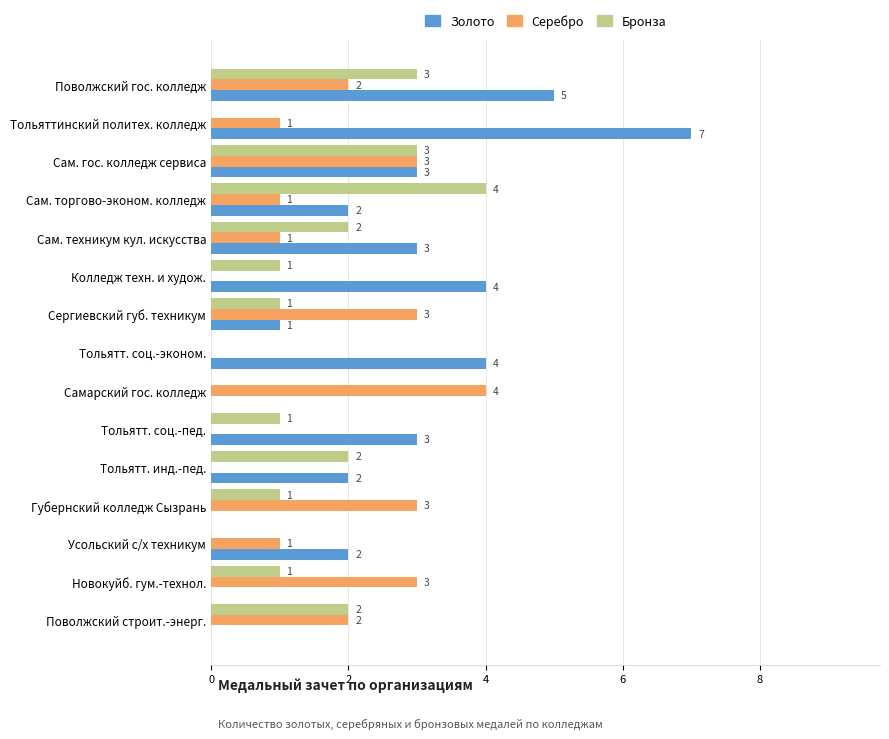

Which category has the highest value in the Золото series?

Тольяттинский политех. колледж